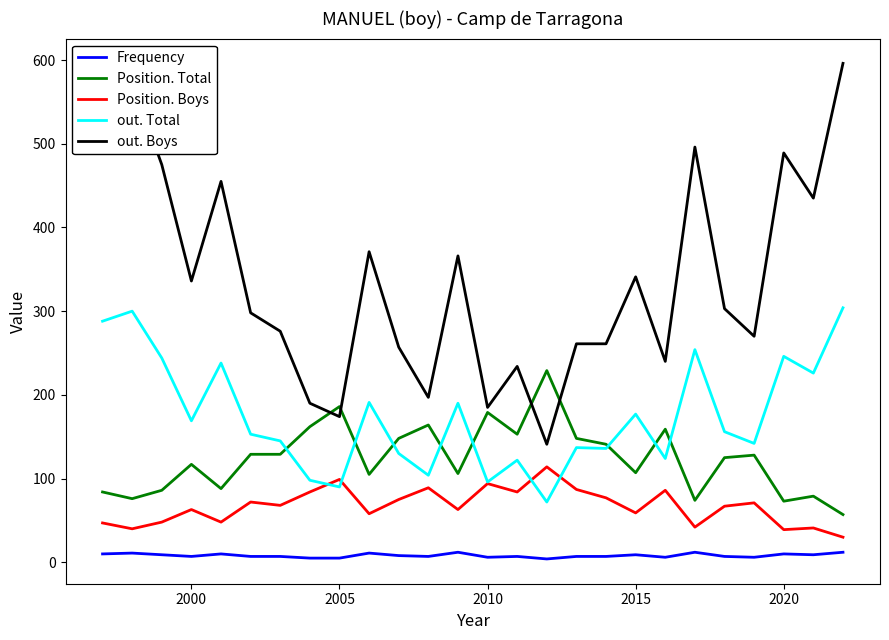

True or false: Position. Total and Position. Boys intersect in this chart.

False